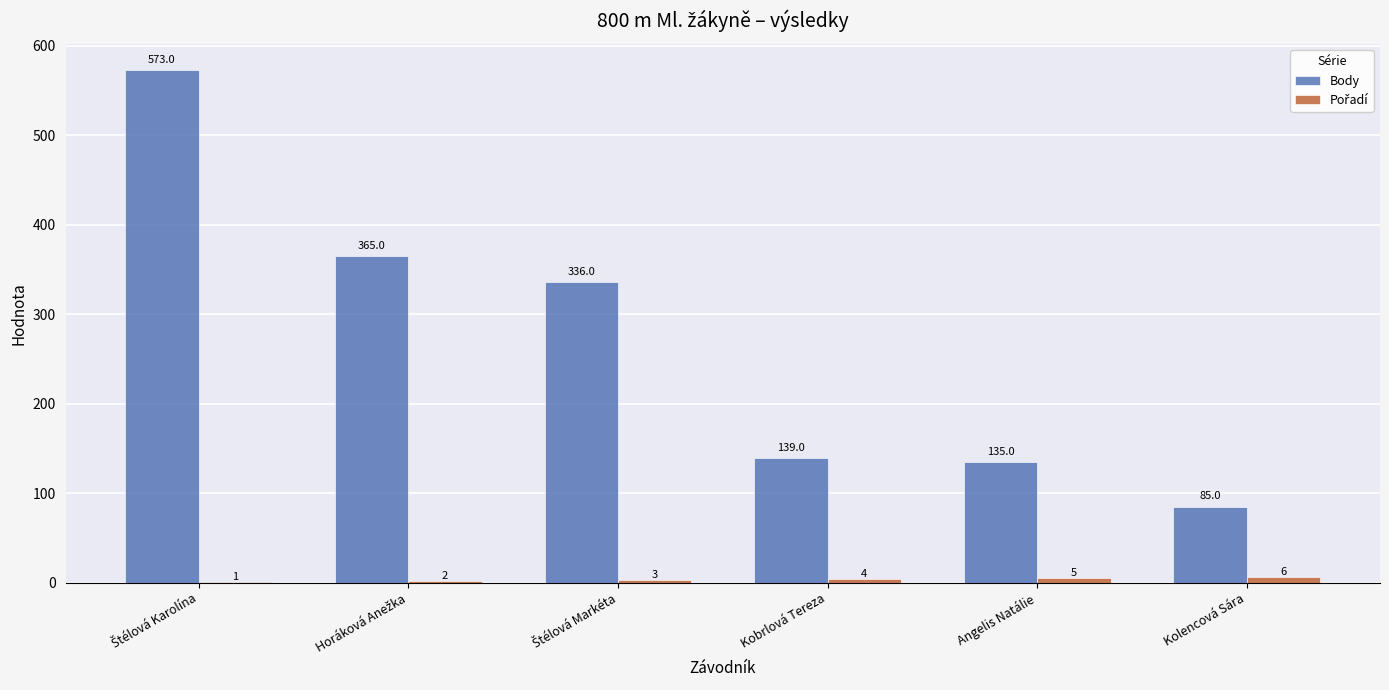

Count the number of categories in the chart.

6